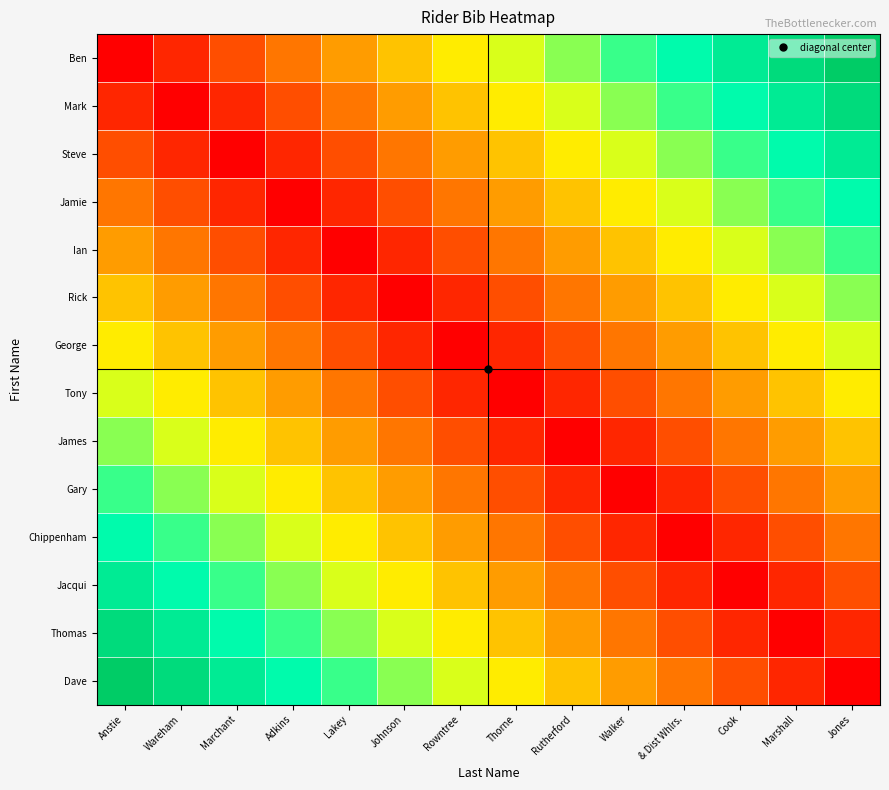

At which category does the chart reach its peak across all series?

Jones